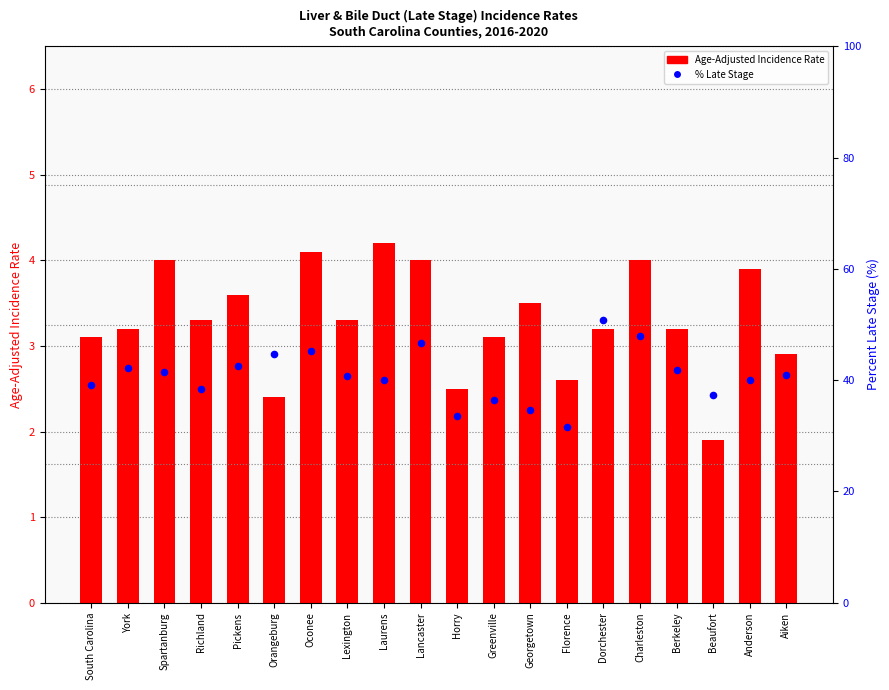

Which series has the largest total across all categories?

percentile rank within the sample